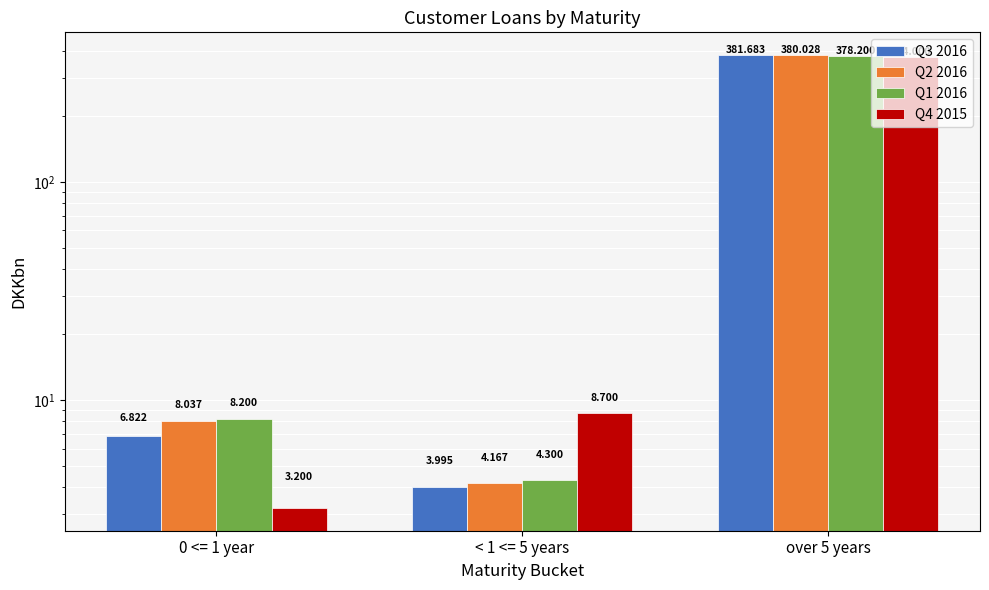

Where does the Q1 2016 series first go above 8?

0 <= 1 year